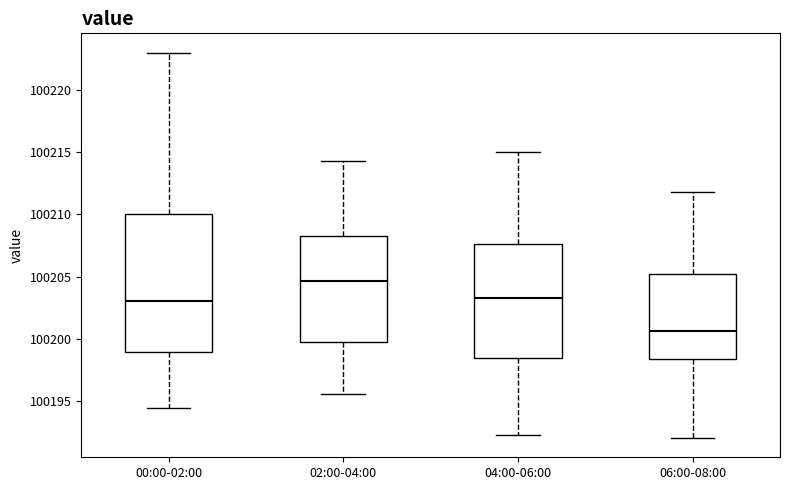

Which box's median line is the highest?

02:00-04:00